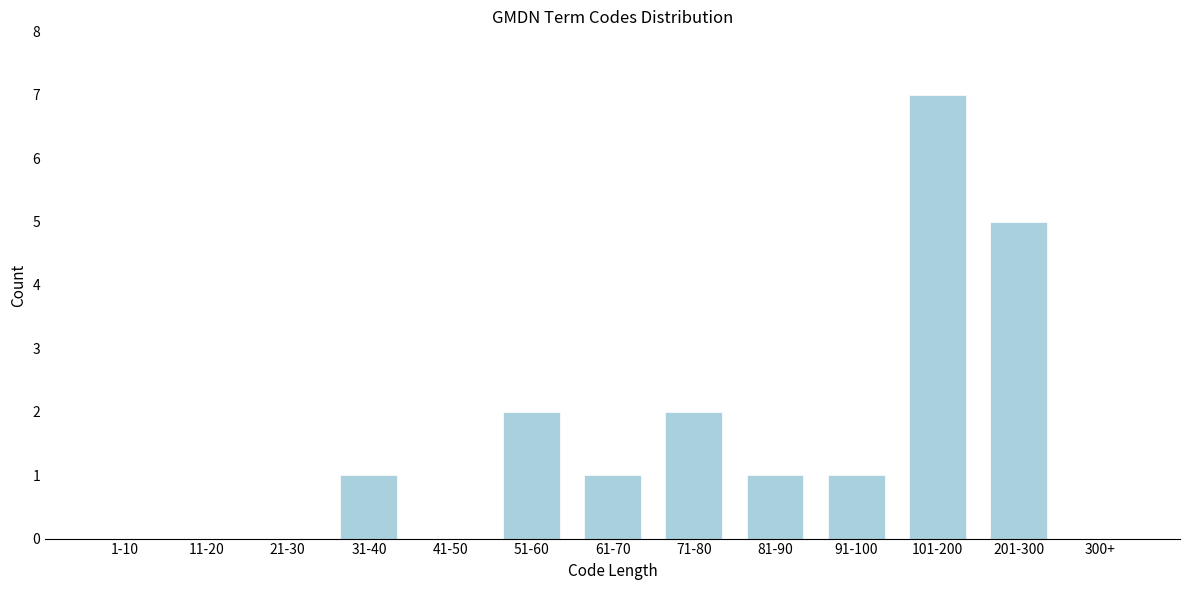

Reading left to right, transcribe all the data shown in this chart.

1-10=0	11-20=0	21-30=0	31-40=1	41-50=0	51-60=2	61-70=1	71-80=2	81-90=1	91-100=1	101-200=7	201-300=5	300+=0